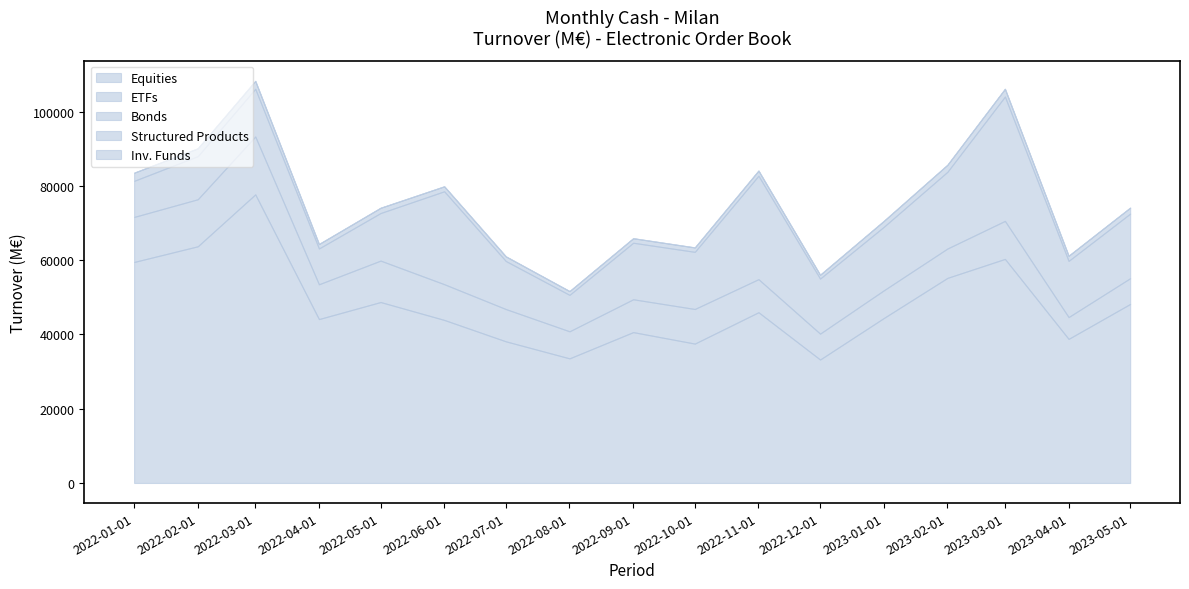

What is the average value of the ETFs series?

9351.0